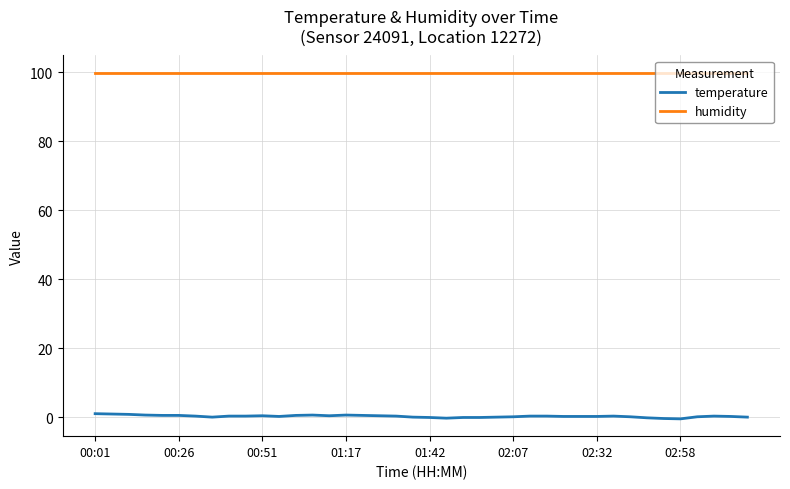

Which series has the largest total across all categories?

humidity